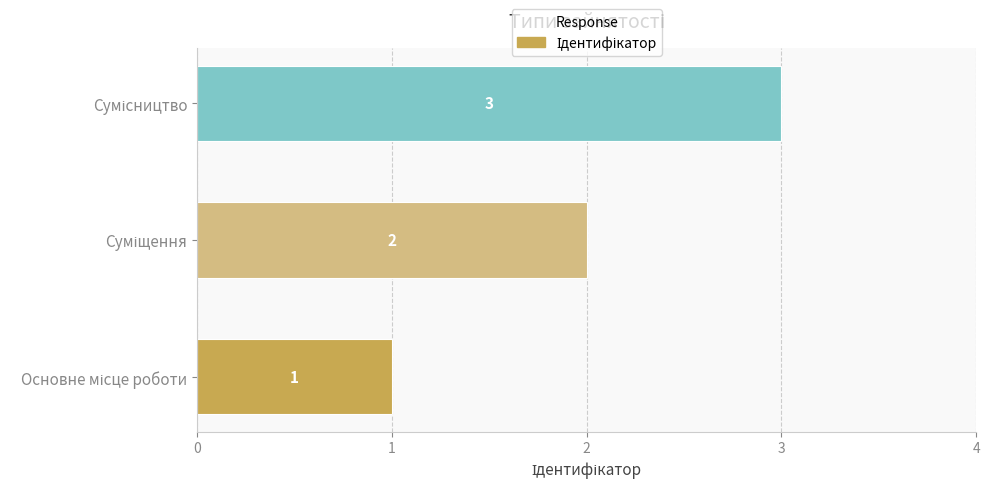

Count the values in the range 1 to 3.

3